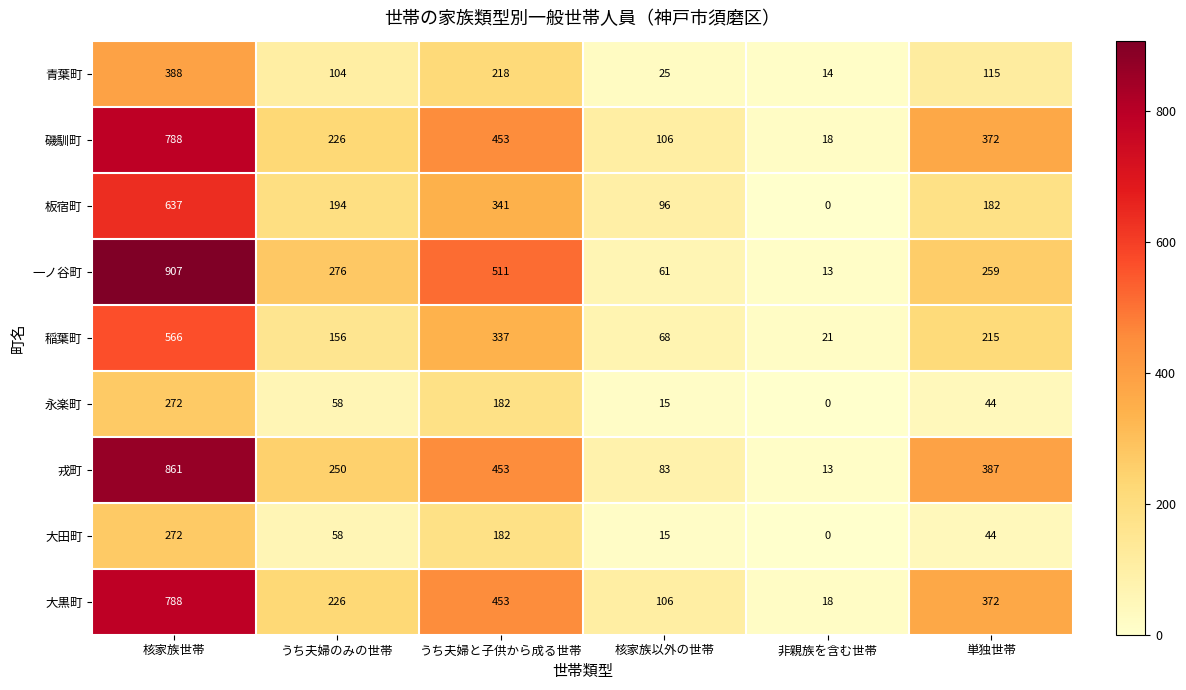

What is the difference between the 大黒町 values at 非親族を含む世帯 and うち夫婦と子供から成る世帯?

435